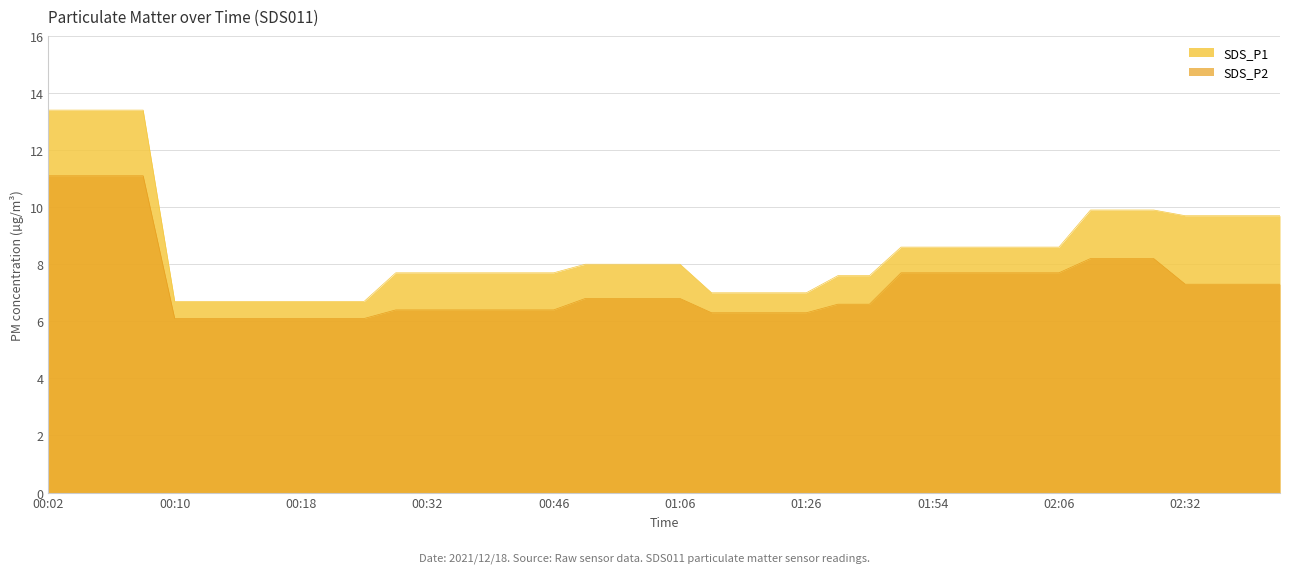

True or false: SDS_P2 has more than 1 points higher than both neighbors.

False